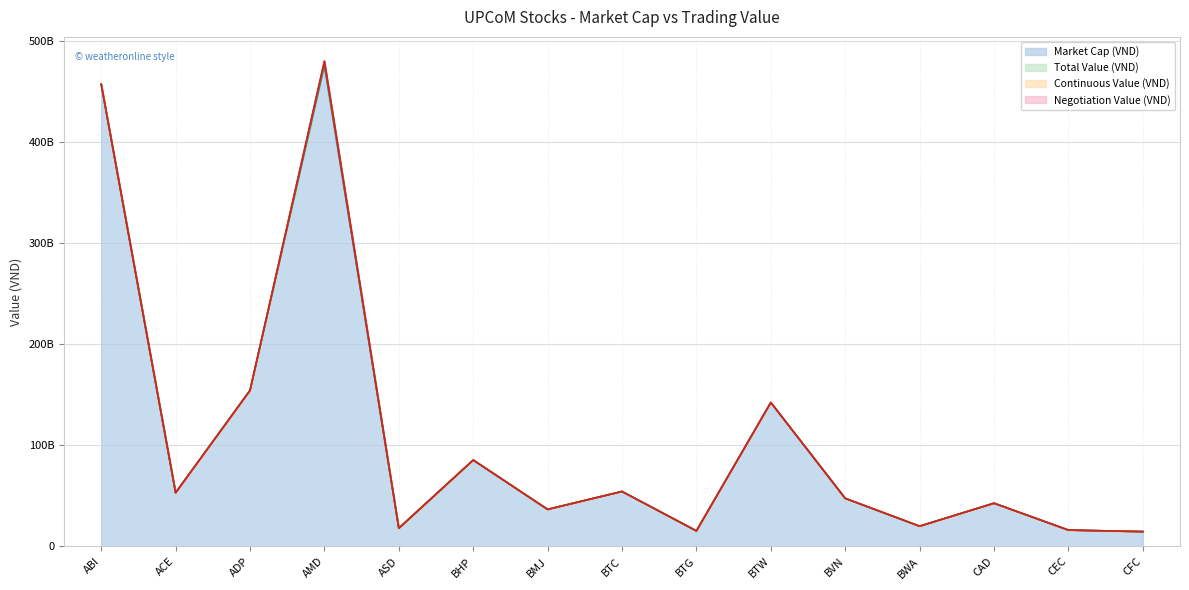

Which series changed the most between ABI and CAD?

Market Cap (VND)